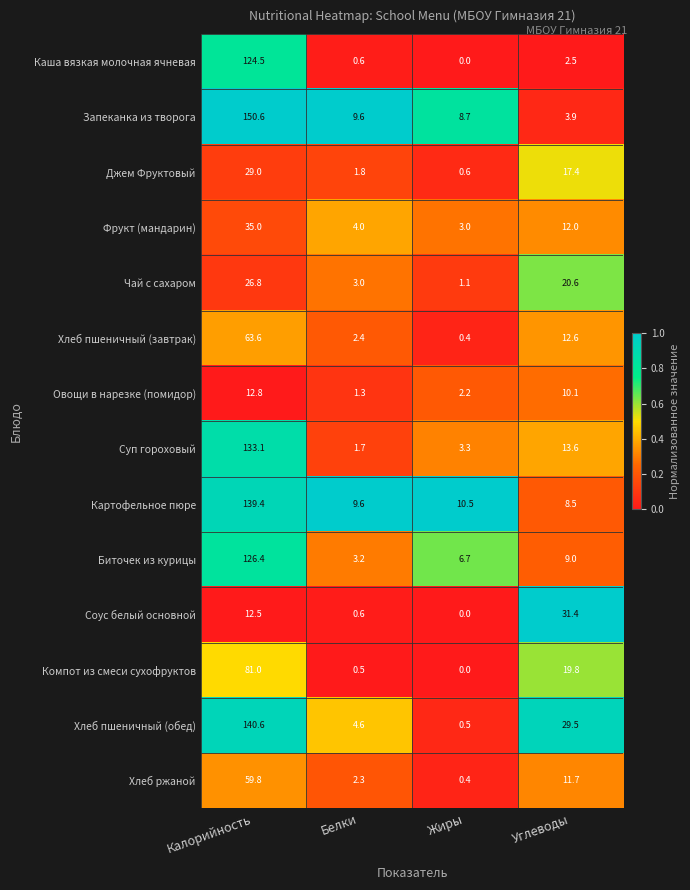

Which series changed the most between Калорийность and Белки?

Запеканка из творога